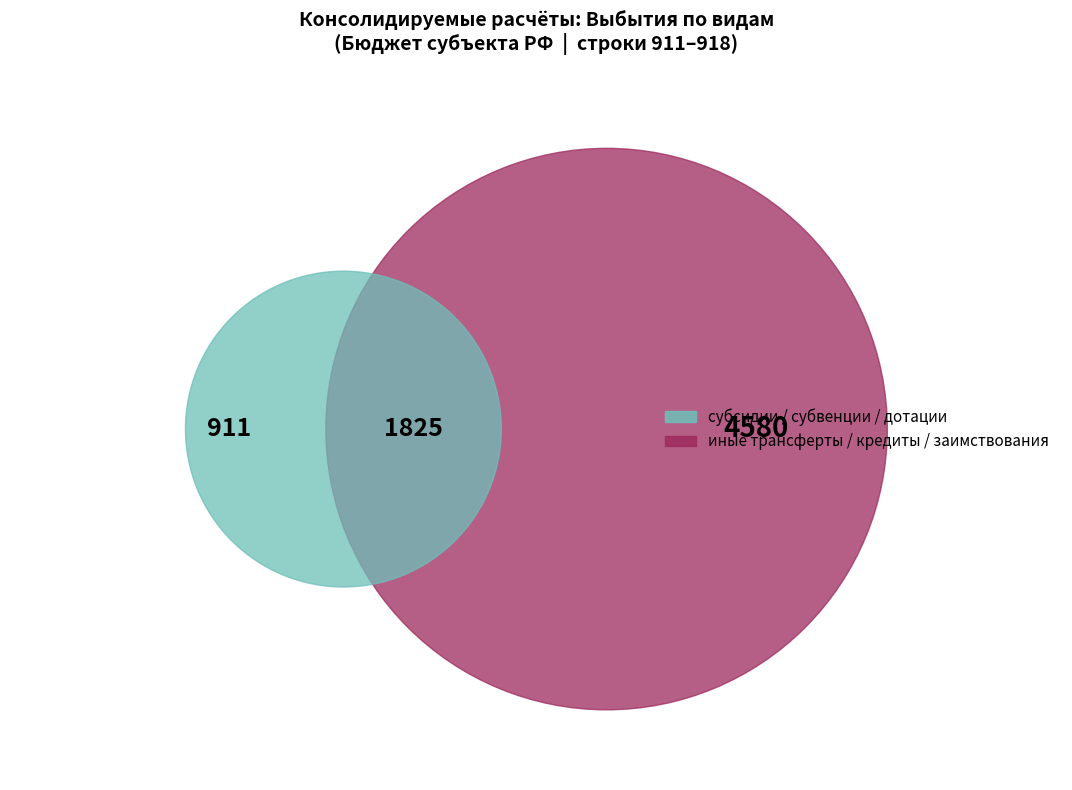

What percentage is the субсидии slice, to the nearest percent?

12%